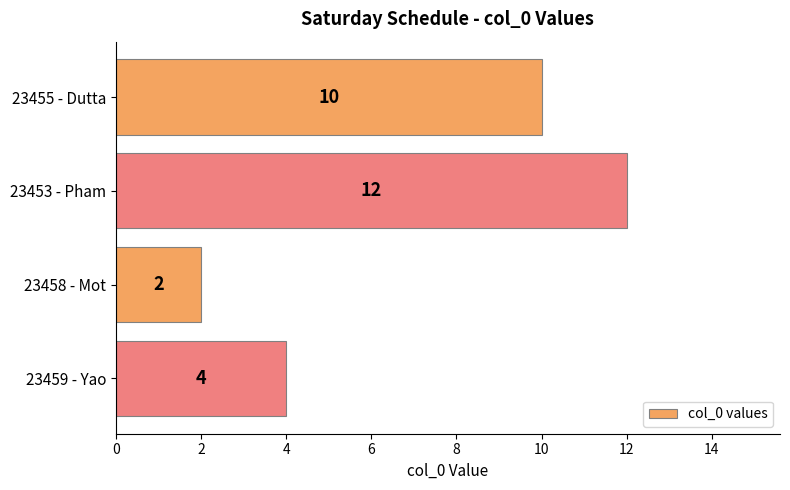

What is the difference between the maximum and minimum values?

10